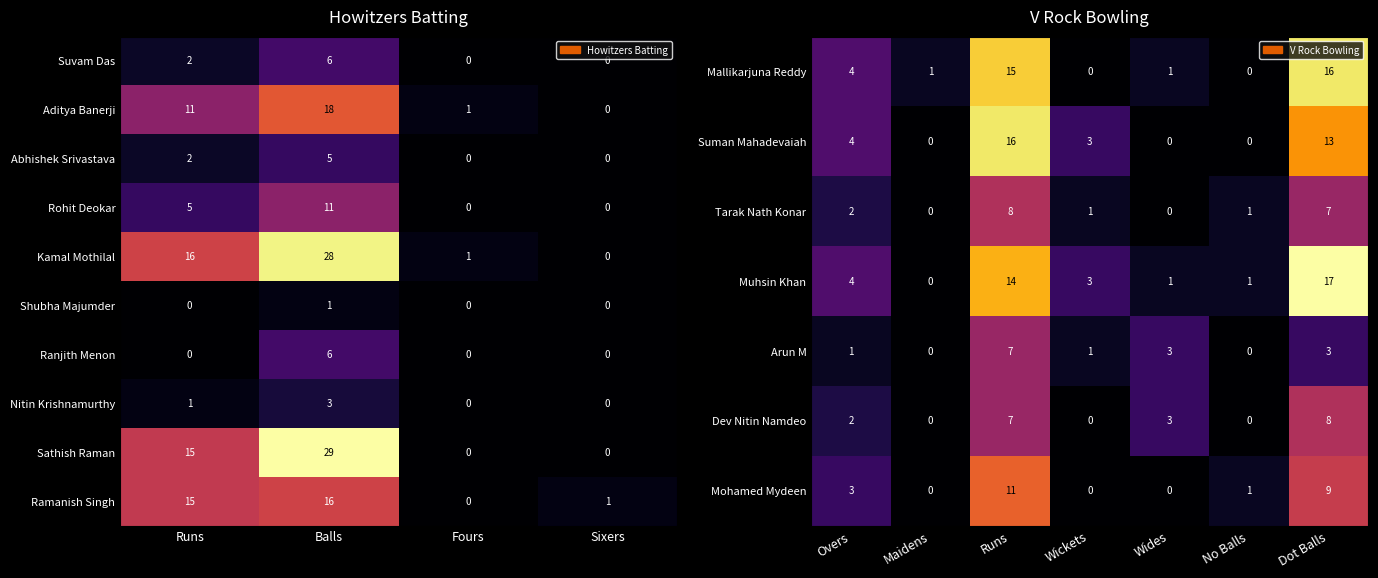

Is it true that Shubha Majumder equals 0 at Fours?

True